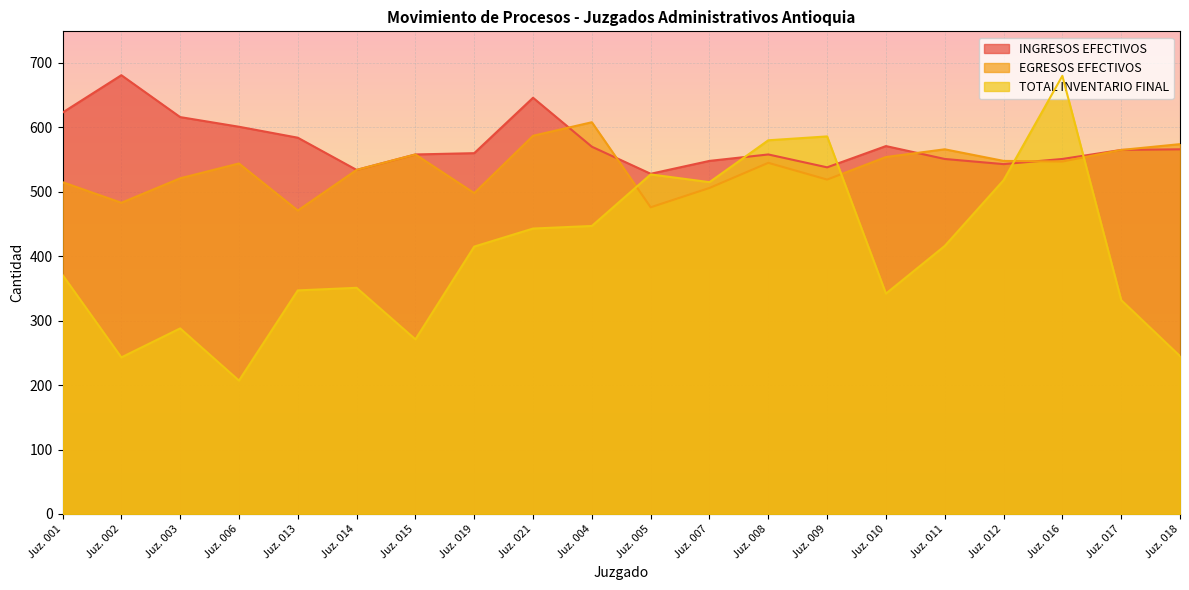

The value of EGRESOS EFECTIVOS at Juz. 001 is 515. True or false?

True